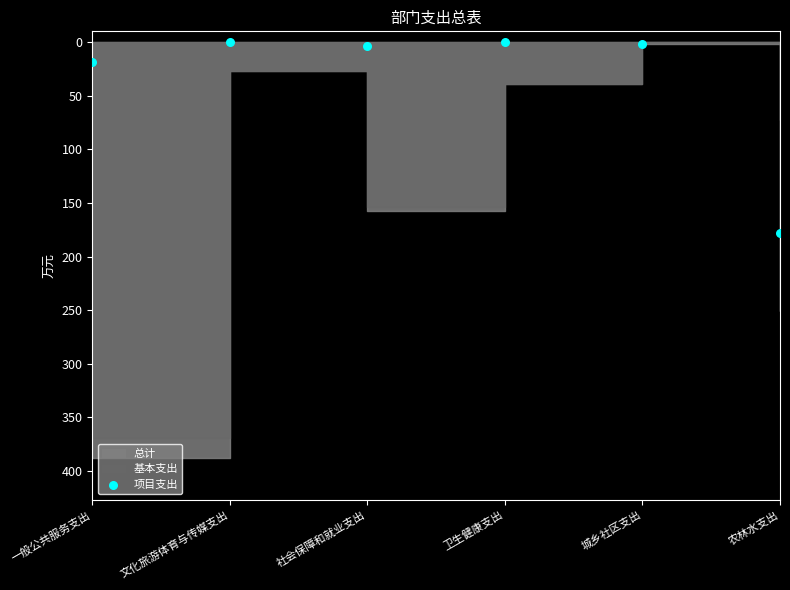

What is the average Y value?

33.6